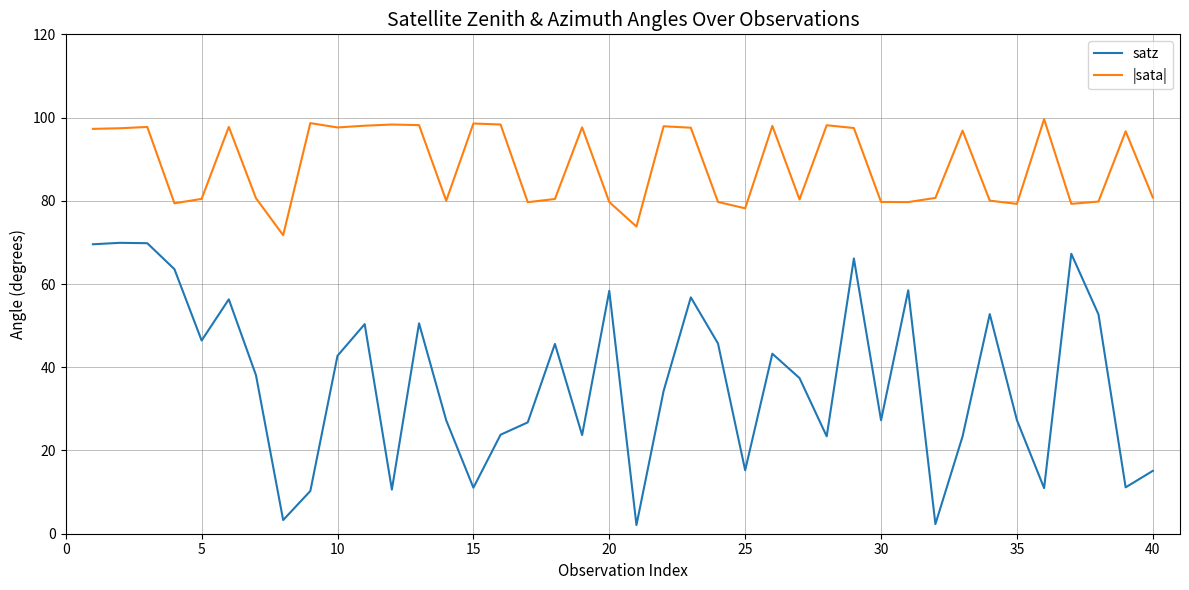

List the series in order of their overall mean, lowest first.

satz, |sata|